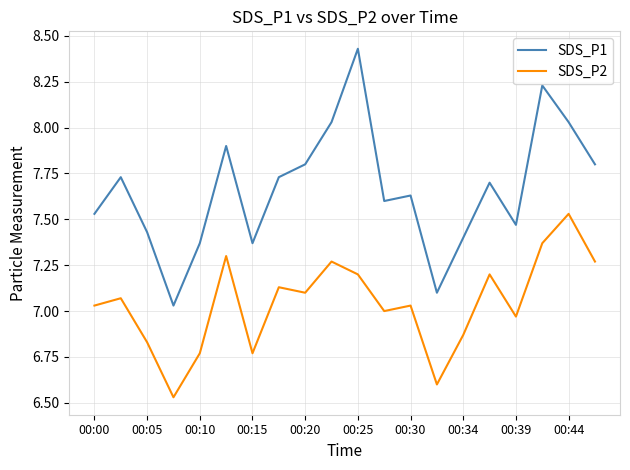

Which series has the widest spread of values?

SDS_P1